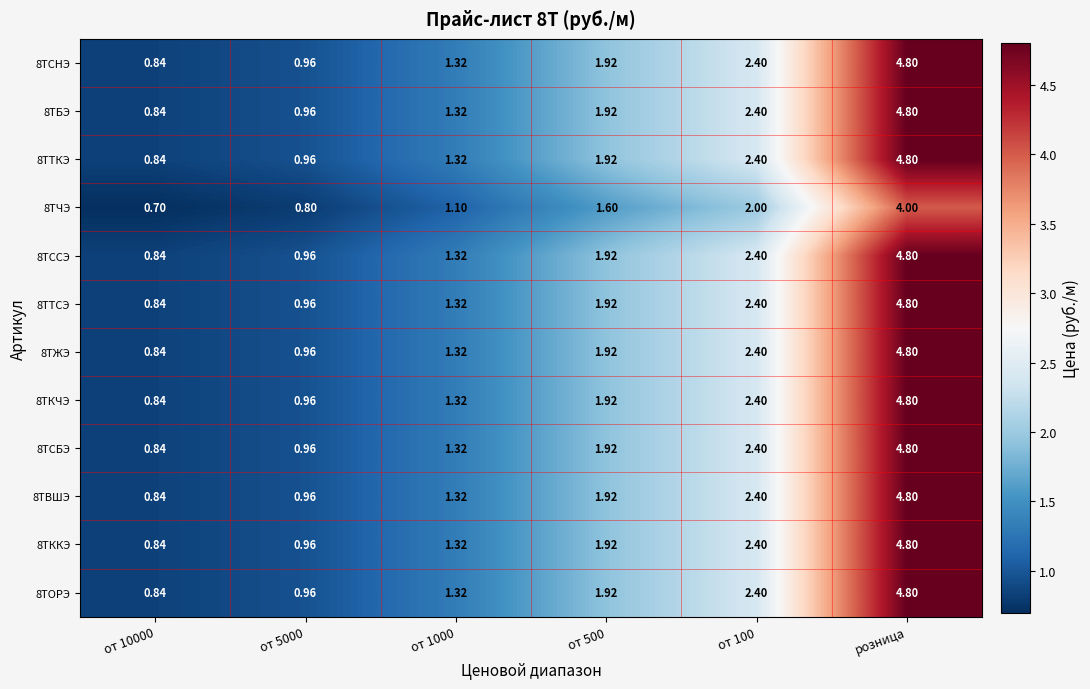

At which category does the chart reach its peak across all series?

розница